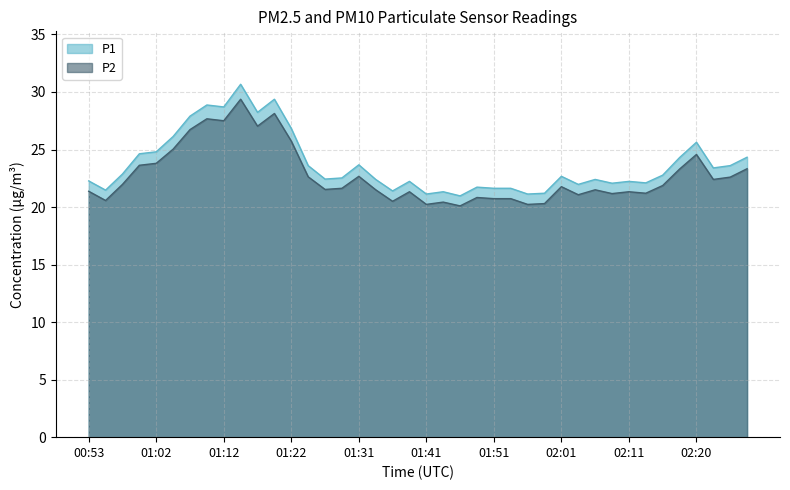

Reading left to right, extract all data points from this chart.

P1: 22.3	21.5	22.9	24.6	24.8	26.1	27.9	28.9	28.7	30.7	28.2	29.4	26.8	23.6	22.4	22.5	23.7	22.4	21.4	22.2	21.1	21.3	21.0	21.7	21.6	21.6	21.1	21.2	22.7	22.0	22.4	22.1	22.2	22.1	22.8	24.3	25.6	23.4	23.6	24.3
P2: 21.4	20.6	22.0	23.6	23.8	25.0	26.7	27.7	27.5	29.4	27.0	28.1	25.7	22.6	21.5	21.6	22.7	21.5	20.5	21.3	20.2	20.4	20.1	20.8	20.7	20.7	20.2	20.3	21.8	21.1	21.5	21.2	21.3	21.2	21.9	23.3	24.6	22.4	22.6	23.3